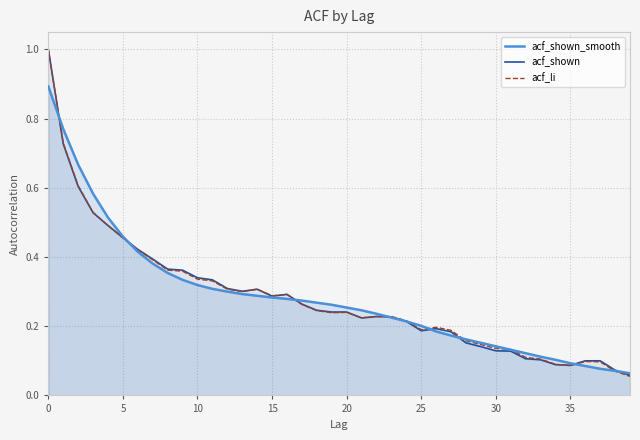

What is the difference between the maximum and minimum values in the acf_shown_smooth series?

0.8